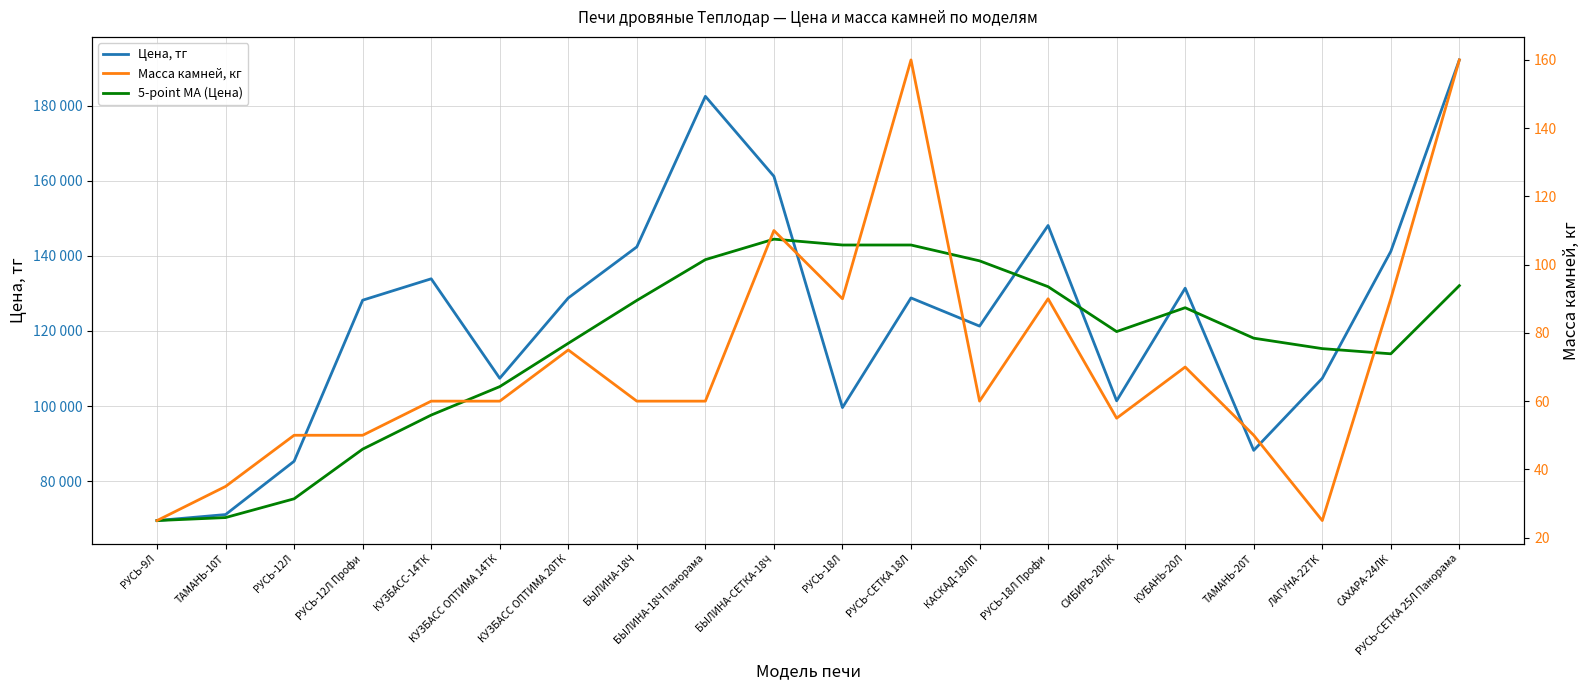

The 5-point MA (Цена) series shows 65182 at РУСЬ-СЕТКА 18Л. True or false?

False